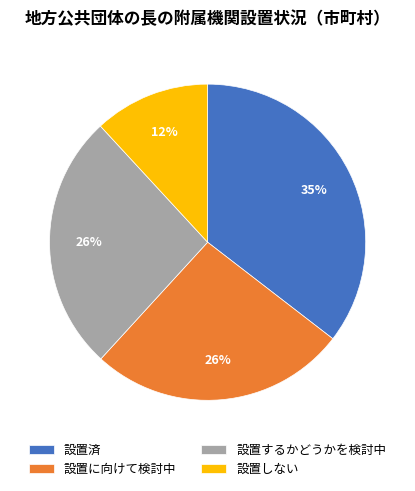

What percentage is the 設置しない slice, to the nearest percent?

12%